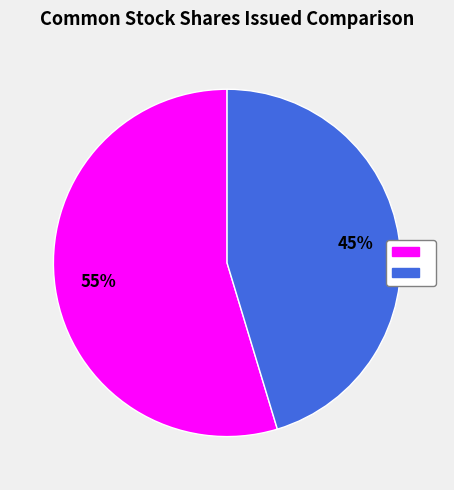

Is there any slice that represents more than half of the pie?

Yes